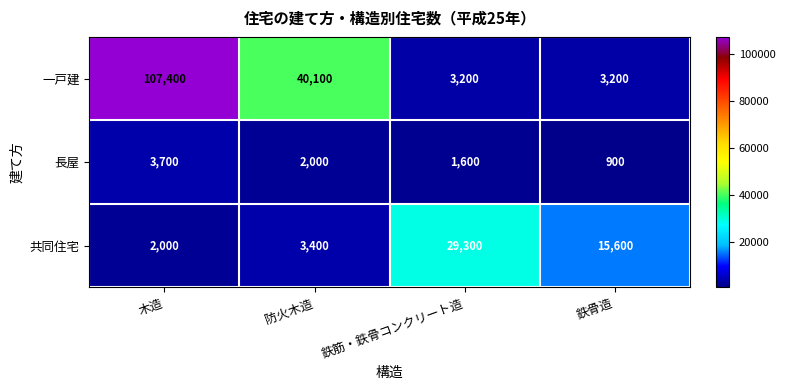

At which label is 長屋 closest to 2300?

防火木造